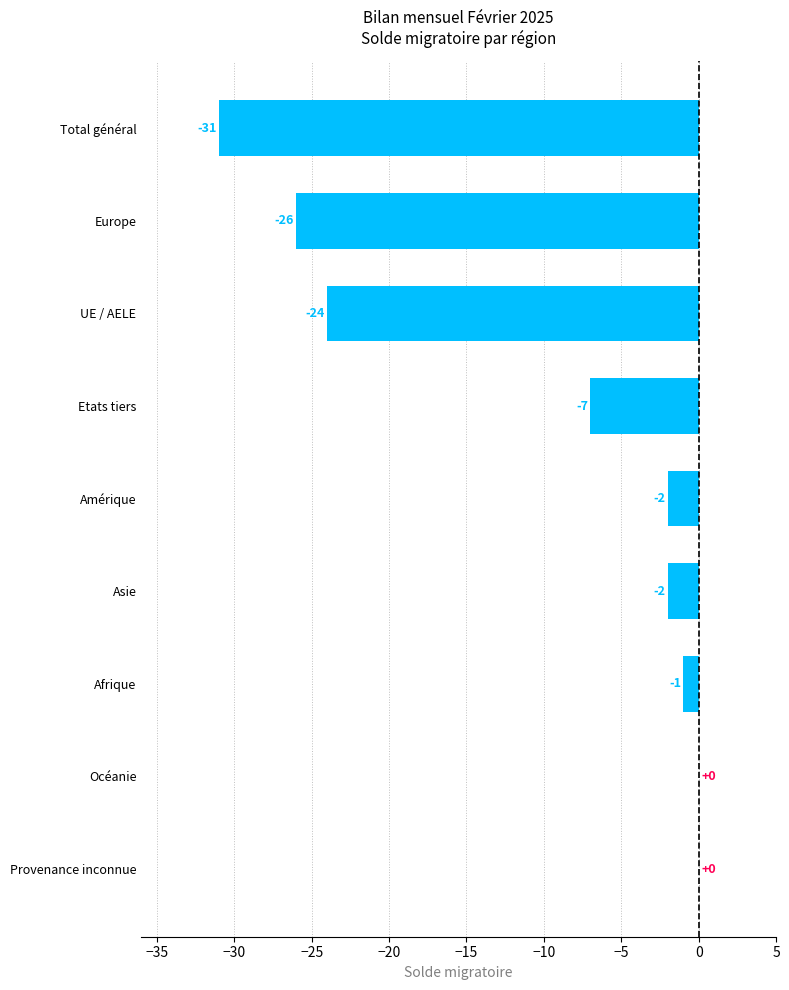

At which label is the value closest to -15?

Etats tiers